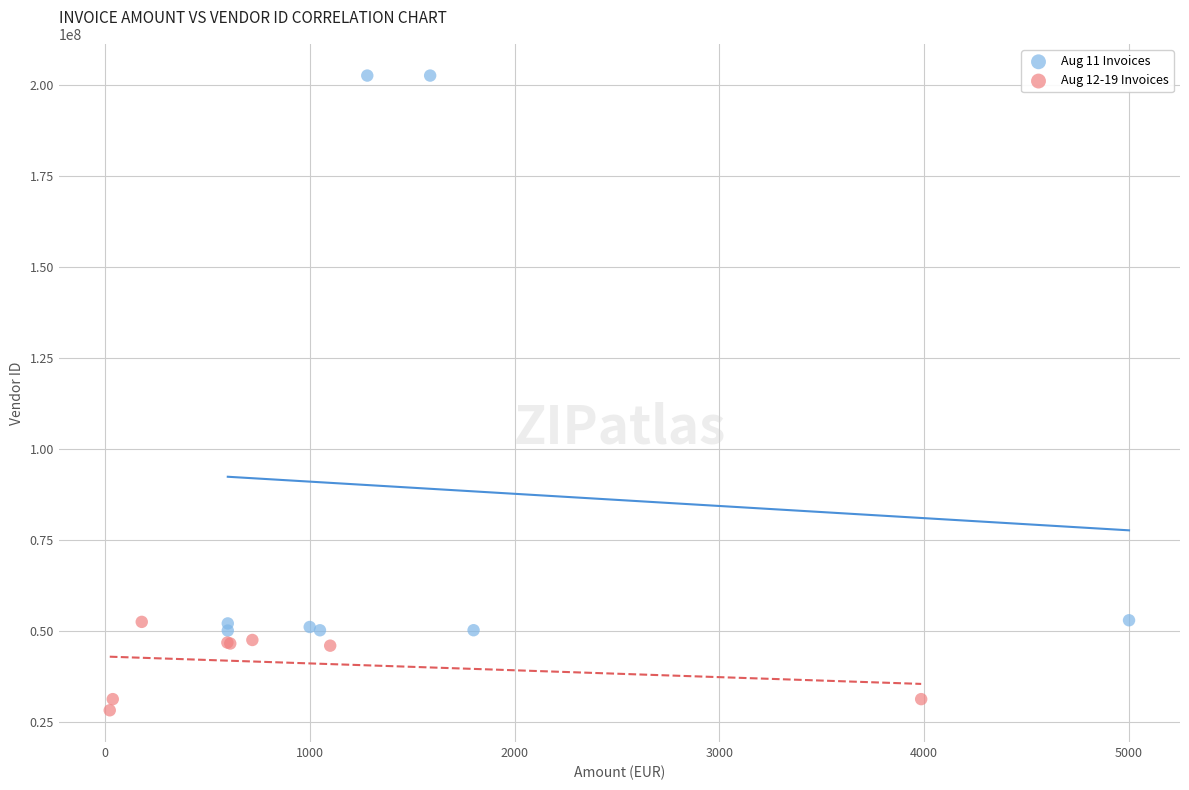

Which series has the widest spread of Y values?

Aug 11 Invoices